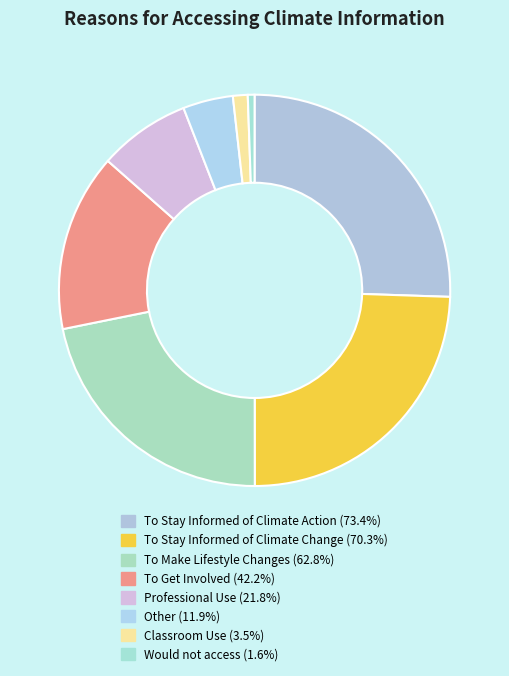

To the nearest percent, what percentage of the pie is Other?

4%